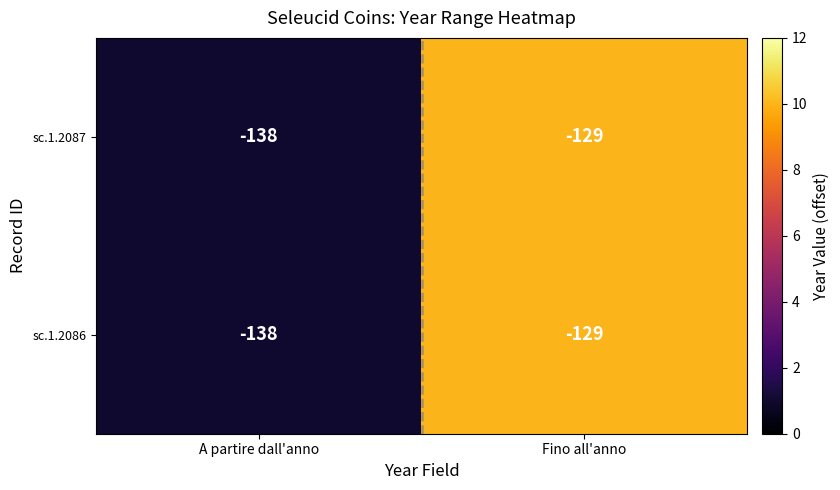

The sc.1.2086 series shows -129 at Fino all'anno. True or false?

True